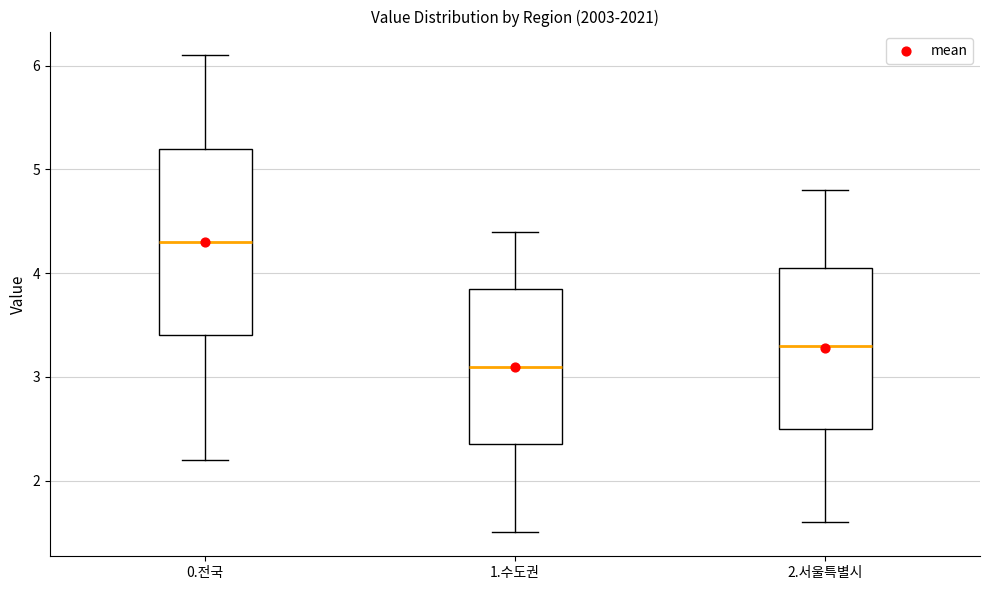

Reading left to right, read every box against the y-axis: the position of its median line, the range the box covers, and the ends of its whiskers. The values are not printed on the chart, so give them approximately, as read against the axis.

0.전국: median 4.3, box 3.4 to 5.2, whiskers 2.2 to 6.1
1.수도권: median 3.1, box 2.4 to 3.9, whiskers 1.5 to 4.4
2.서울특별시: median 3.3, box 2.5 to 4.1, whiskers 1.6 to 4.8